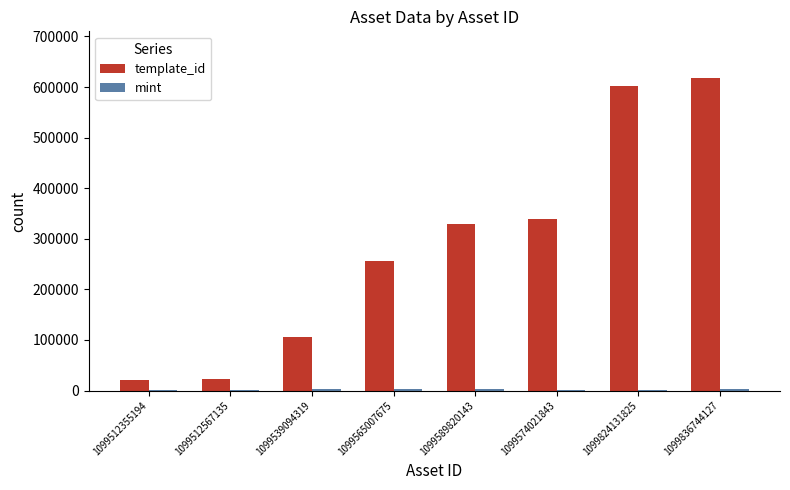

The value of template_id at 1099836744127 is 617504. True or false?

True